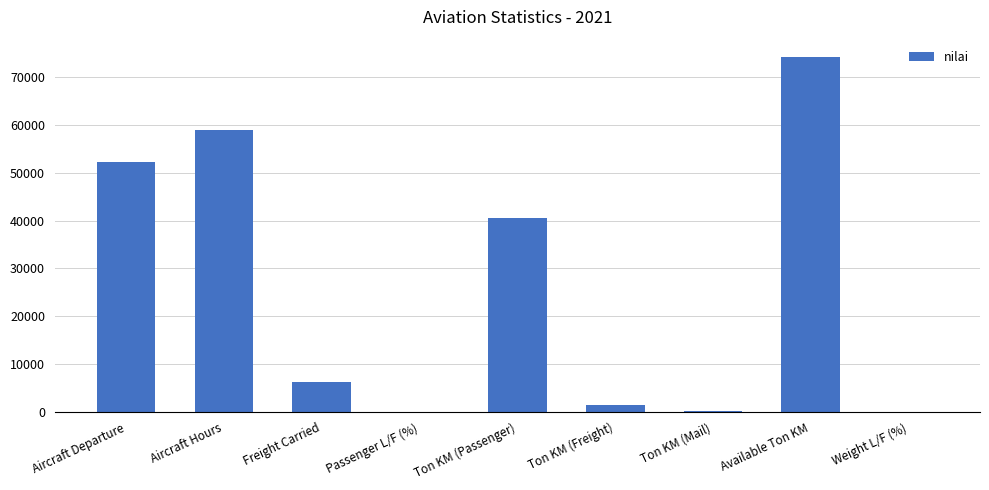

The value at Aircraft Hours is 58830. True or false?

True